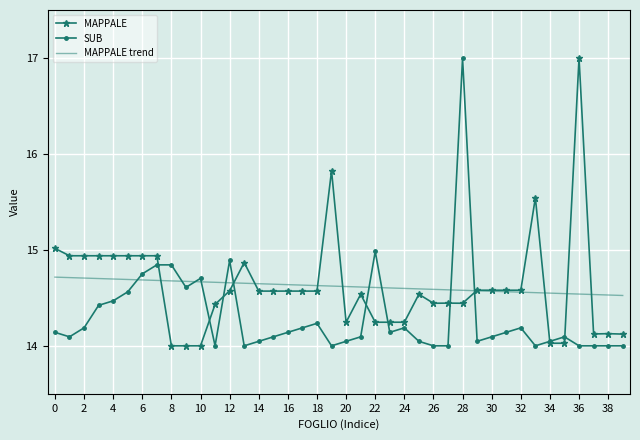

What is the maximum value shown in the chart?

17.0